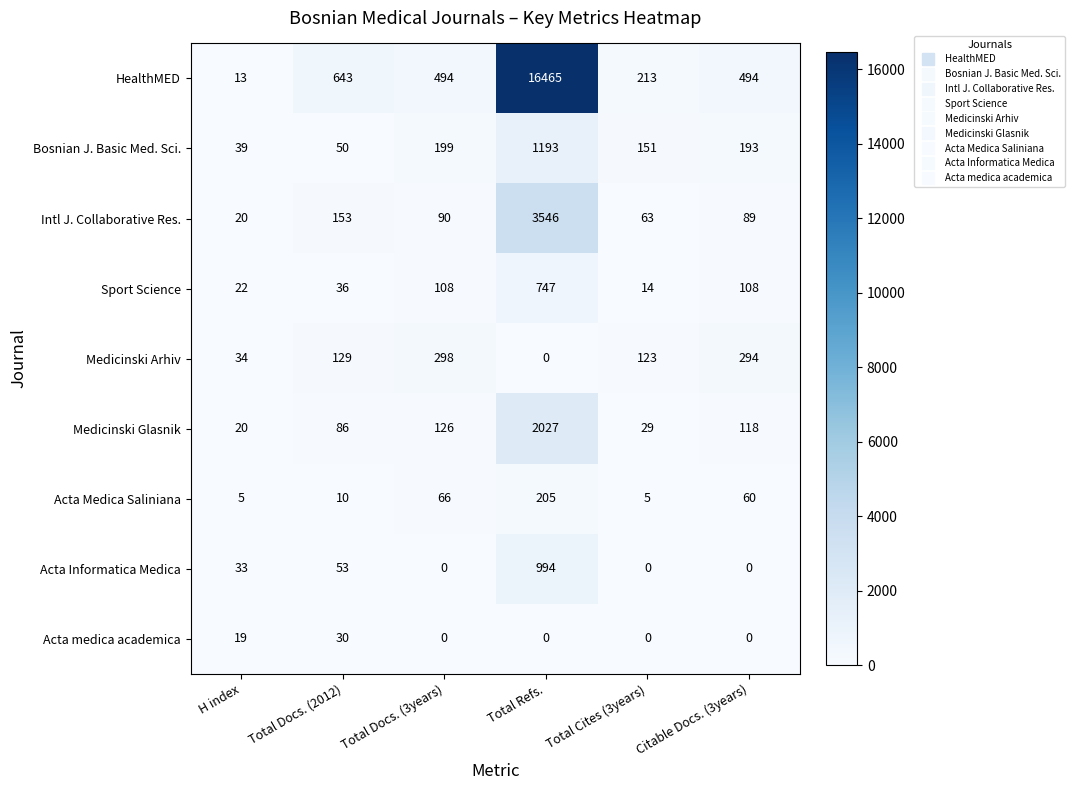

Rank the categories by Medicinski Glasnik value from highest to lowest.

Total Refs., Total Docs. (3years), Citable Docs. (3years), Total Docs. (2012), Total Cites (3years), H index